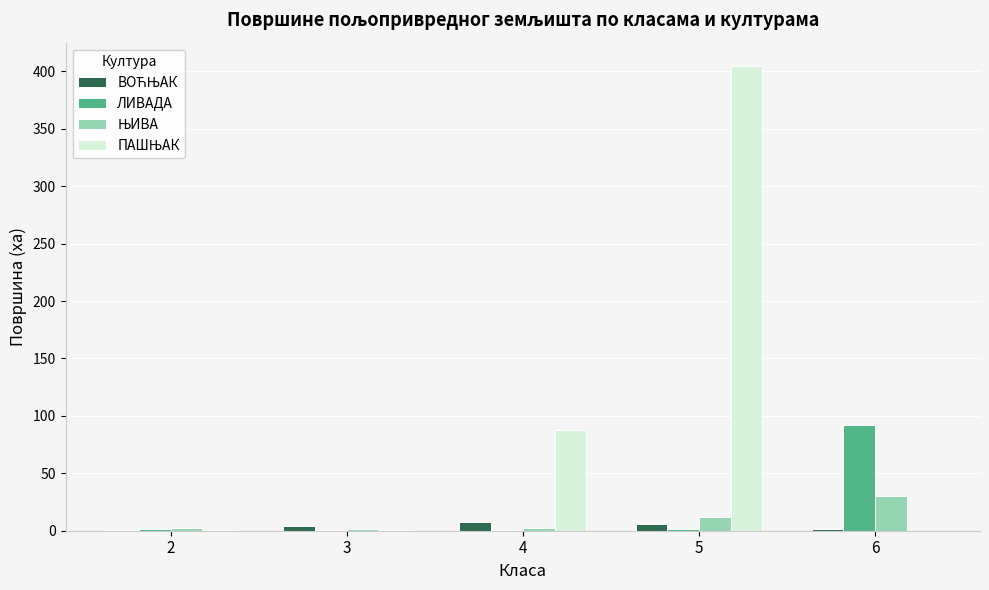

At which category is the sum across all series the highest?

5